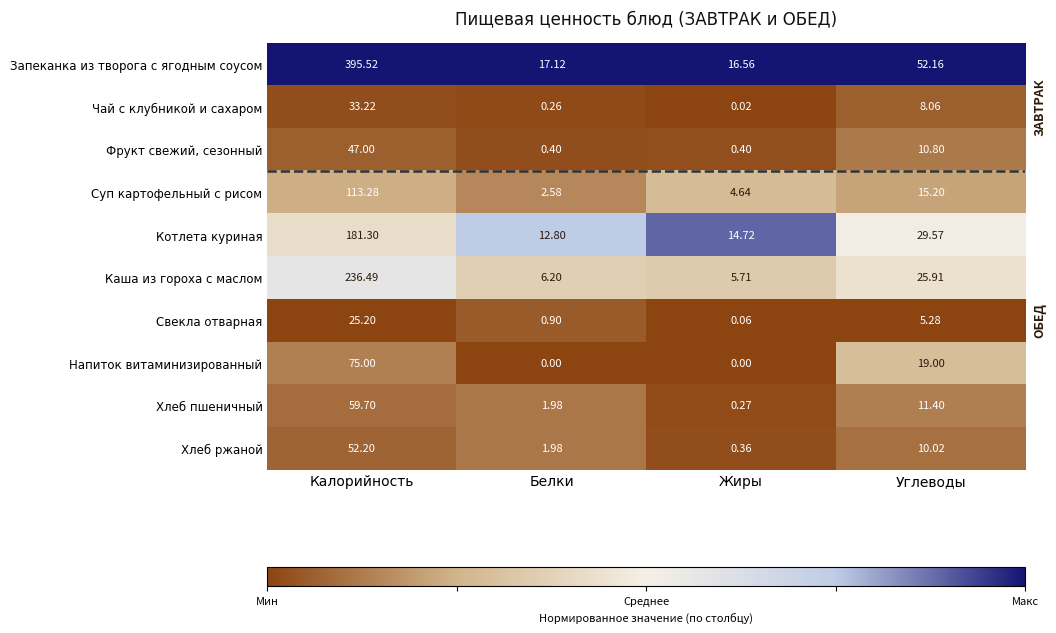

Where does the Фрукт свежий, сезонный series first go above 10?

Калорийность